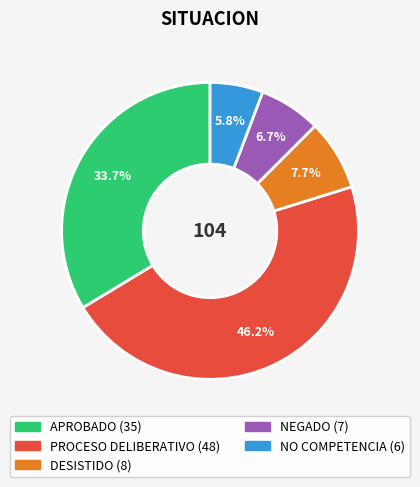

Rank the categories by value from highest to lowest.

PROCESO DELIBERATIVO, APROBADO, DESISTIDO, NEGADO, NO COMPETENCIA